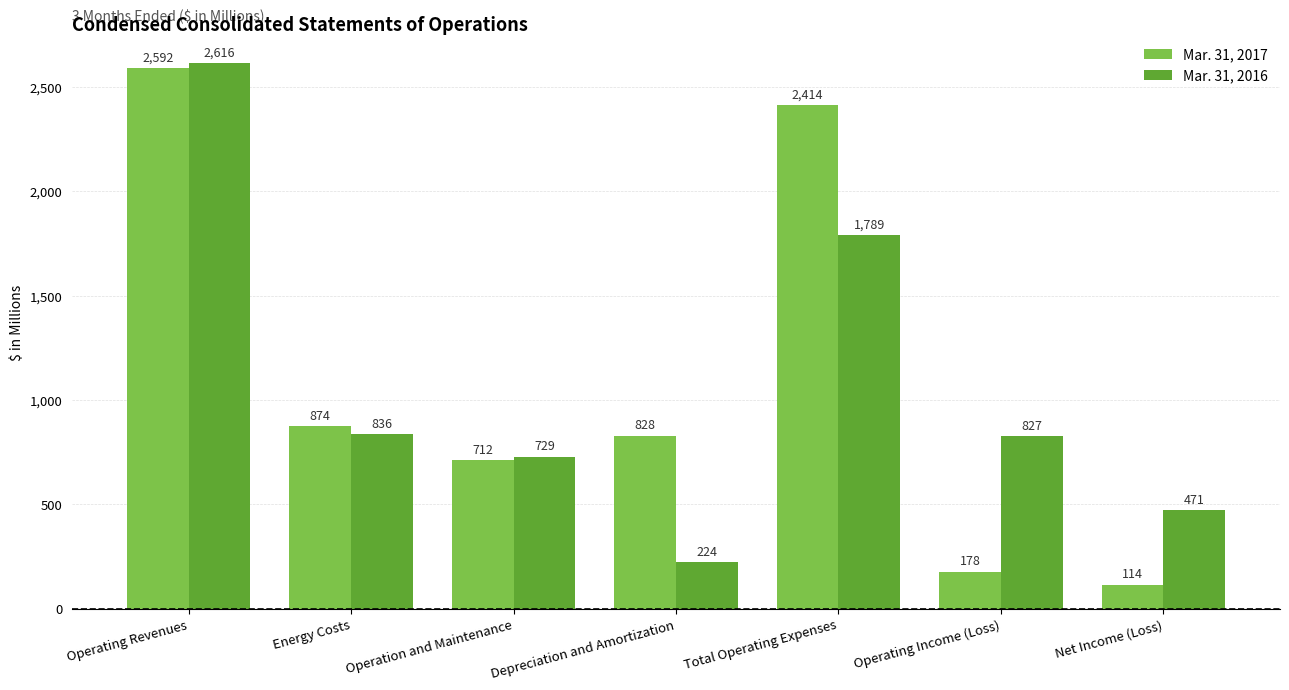

What is the label of the 2nd bar from the left?

Energy Costs